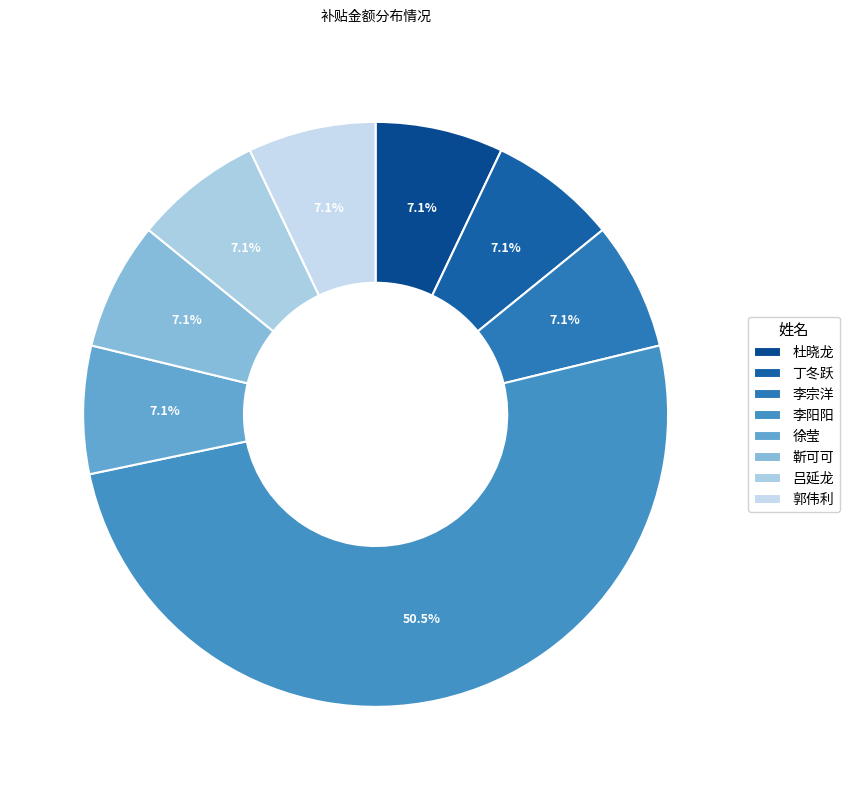

Which slice represents more than half of the pie?

李阳阳